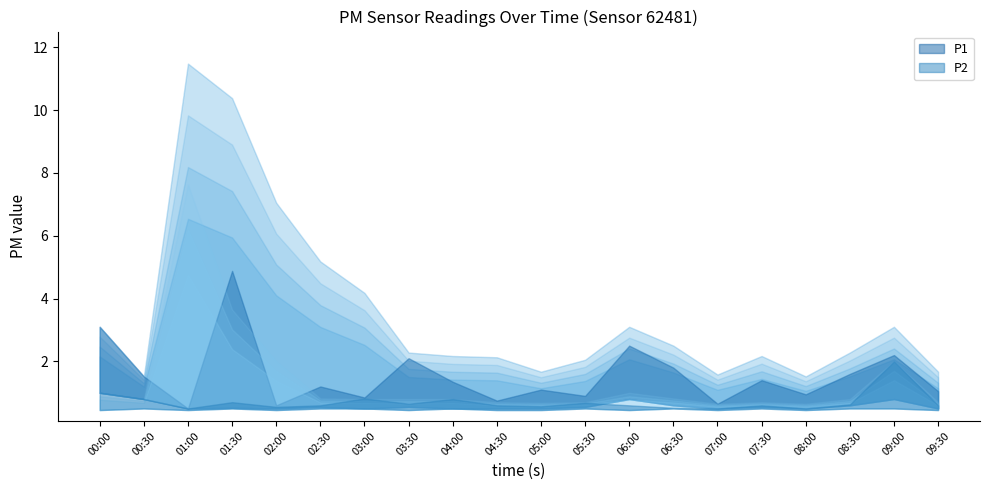

Where is the first local maximum for P1?

01:30